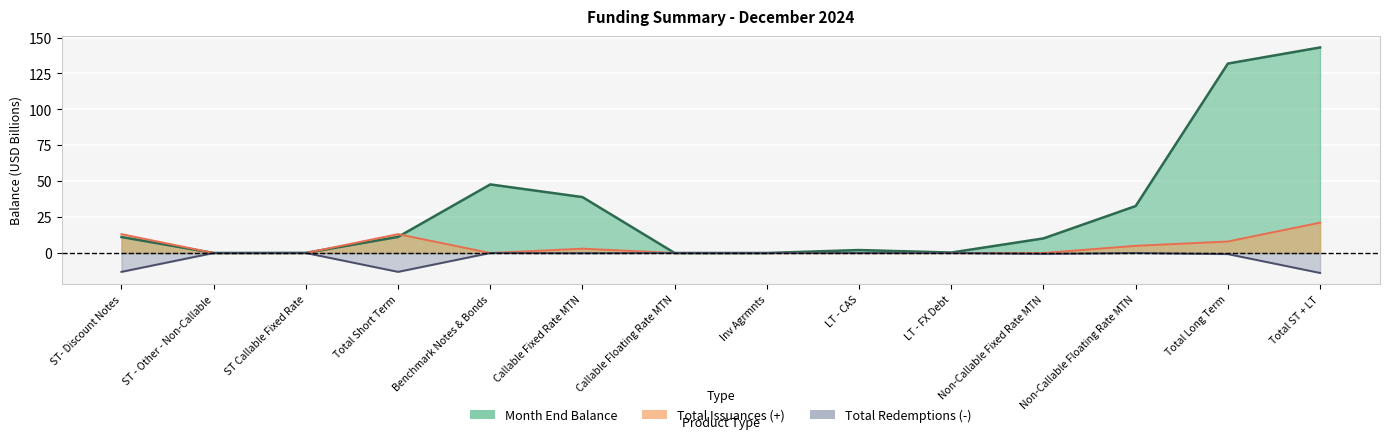

How many lines are shown in the chart?

3